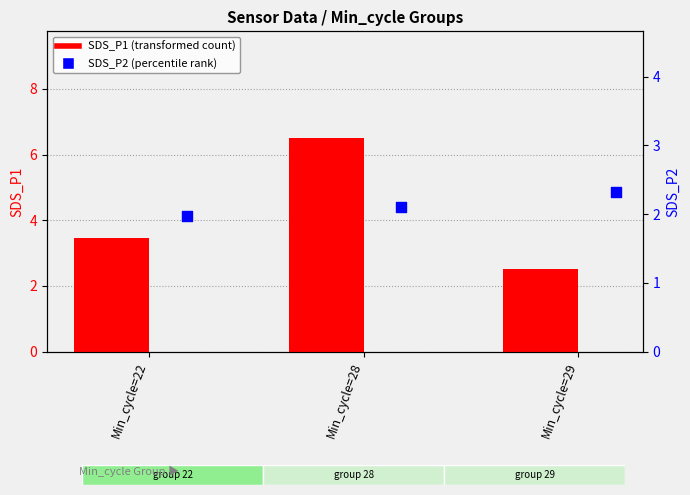

At which category is the sum across all series the highest?

Min_cycle=28